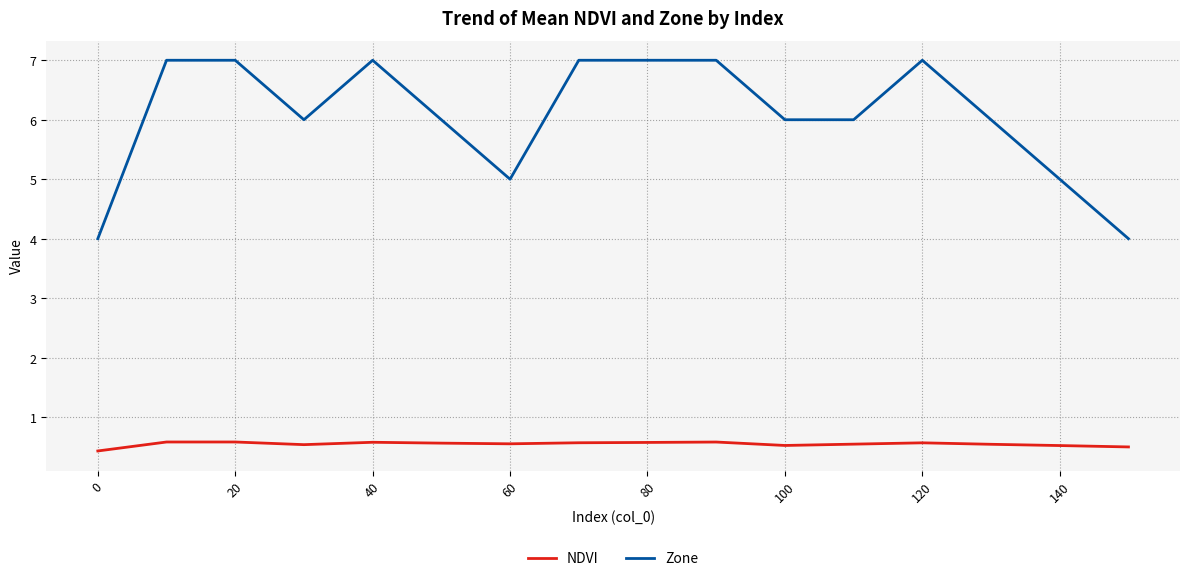

What is the sum of all Zone values?

97.0